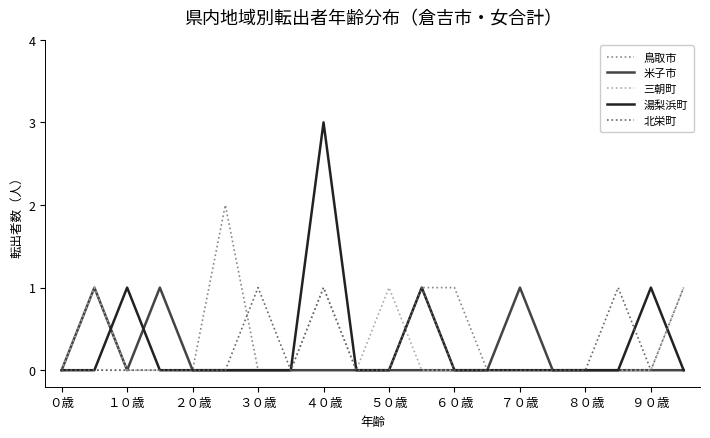

What is the greatest value displayed?

3